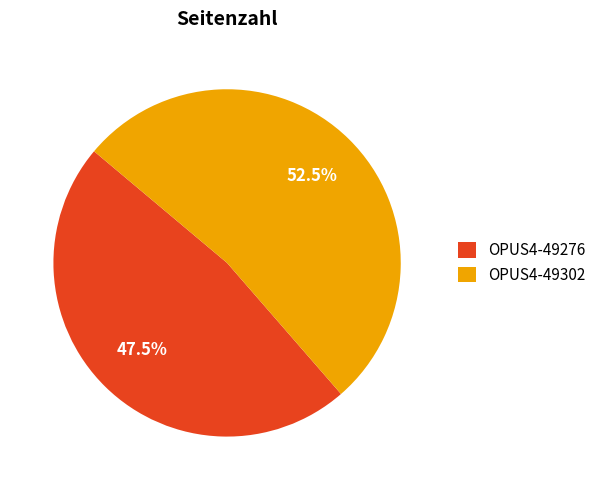

Rank the categories by value from lowest to highest.

OPUS4-49276, OPUS4-49302